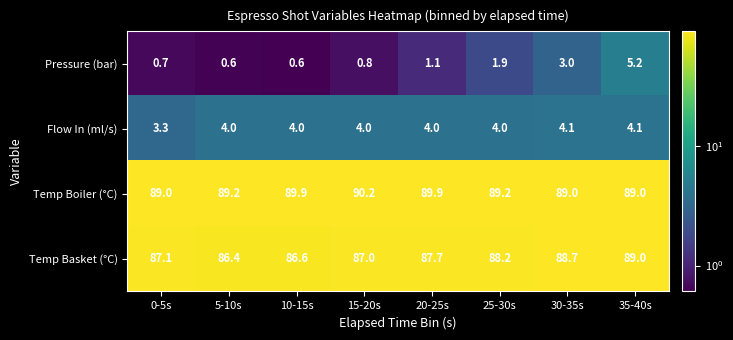

The value of Flow In (ml/s) at 20-25s is 2.7. True or false?

False